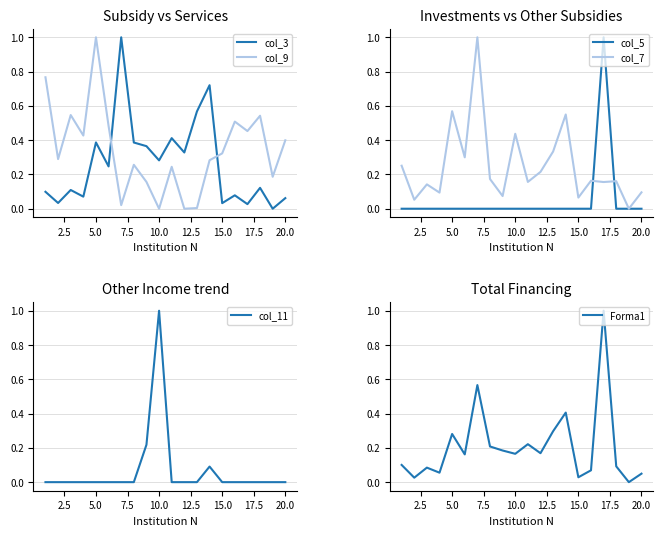

True or false: col_3 has a value of 0.4 at 10.0.

False